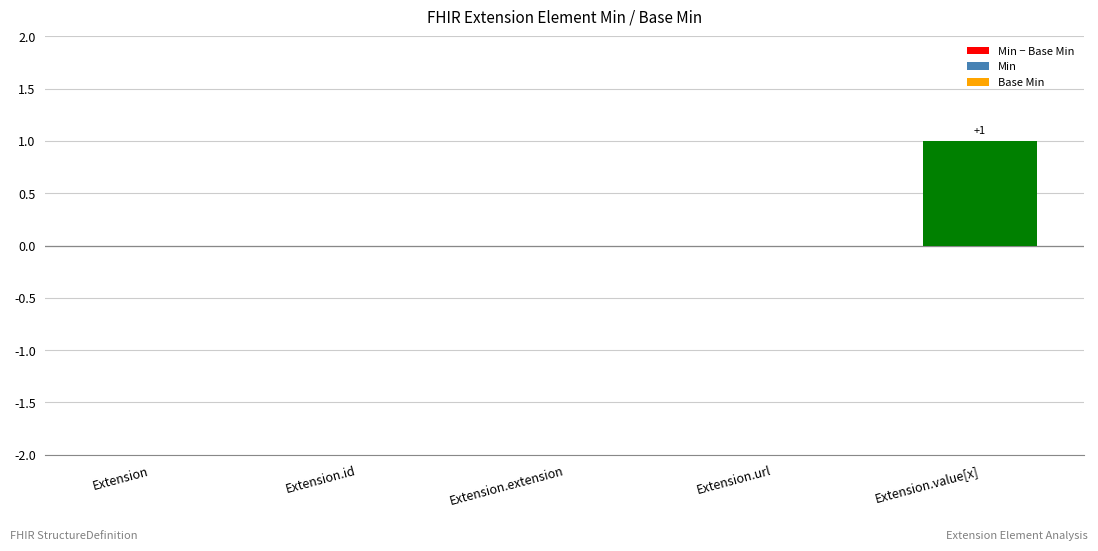

Which has a higher value, Extension or Extension.value[x]?

Extension.value[x]